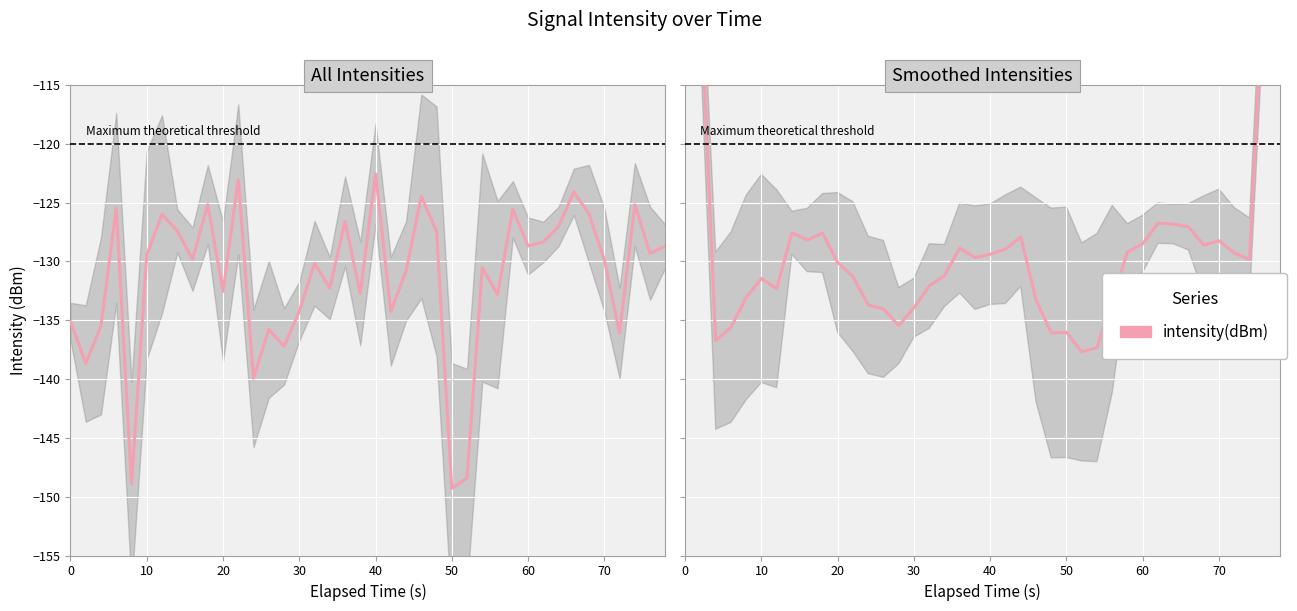

Reading left to right, list all the values displayed in this chart.

-81.9	-106.9	-136.7	-135.6	-133.1	-131.4	-132.3	-127.6	-128.2	-127.6	-130.1	-131.3	-133.7	-134.0	-135.5	-133.9	-132.1	-131.2	-128.9	-129.7	-129.4	-129.0	-127.9	-133.2	-136.1	-136.0	-137.7	-137.3	-133.2	-129.2	-128.5	-126.7	-126.8	-127.1	-128.6	-128.2	-129.3	-129.8	-103.9	-76.6